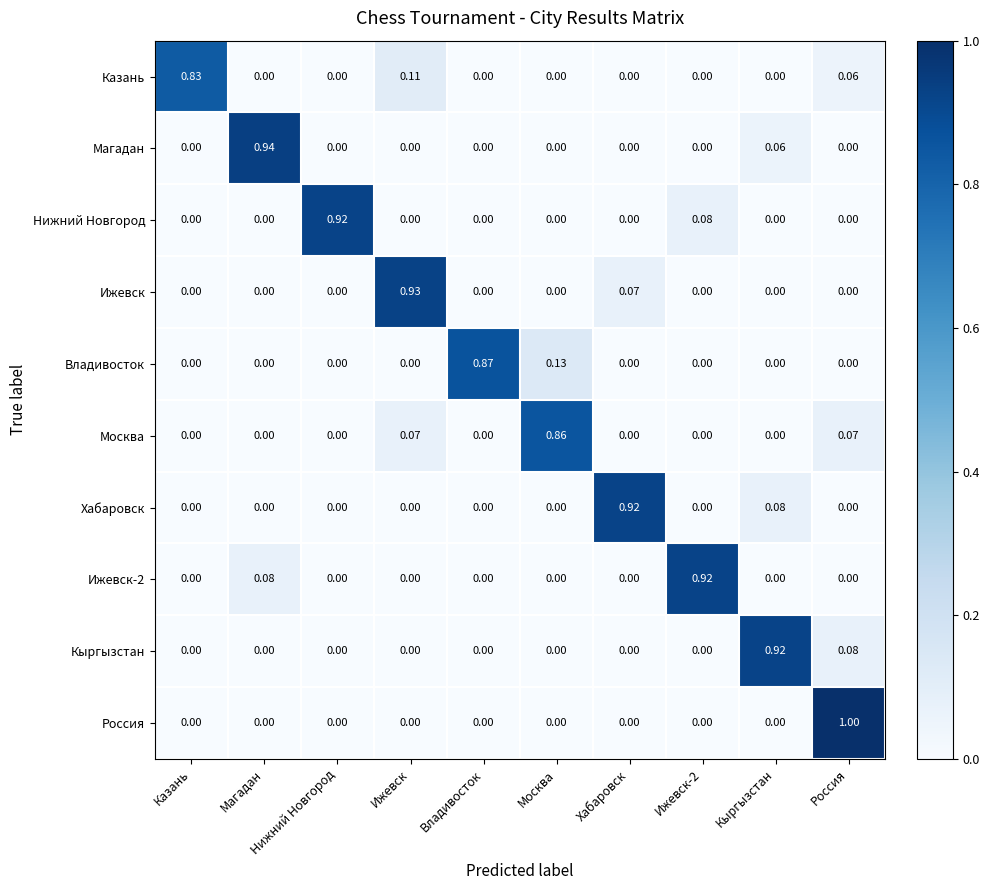

Is the value of Казань at Хабаровск greater than the value of Нижний Новгород at Нижний Новгород?

No